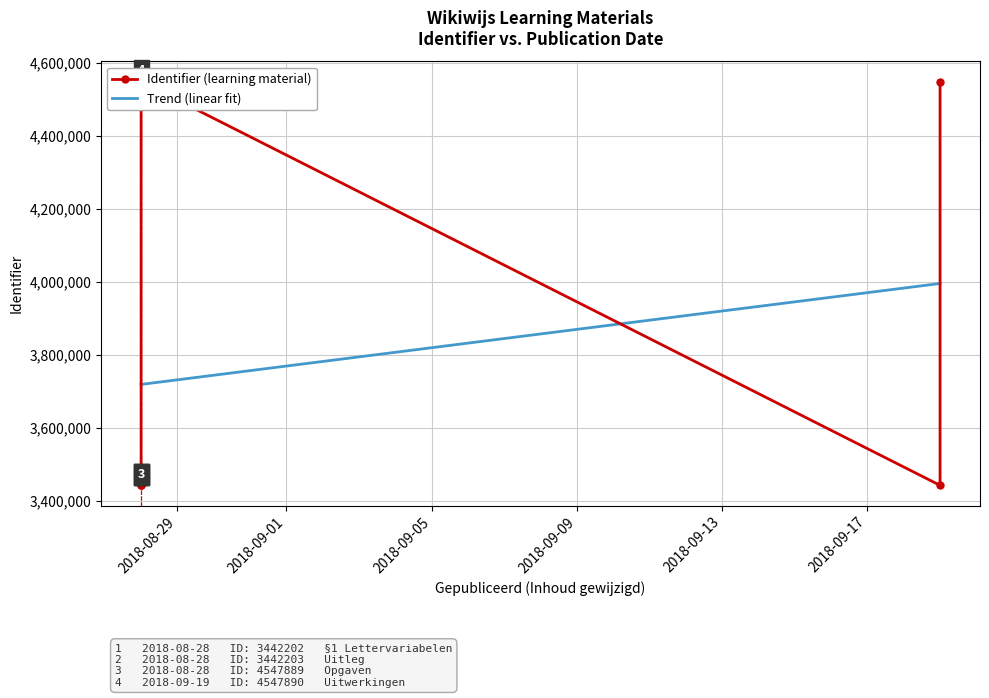

What position from the left is 2018-09-05?

3